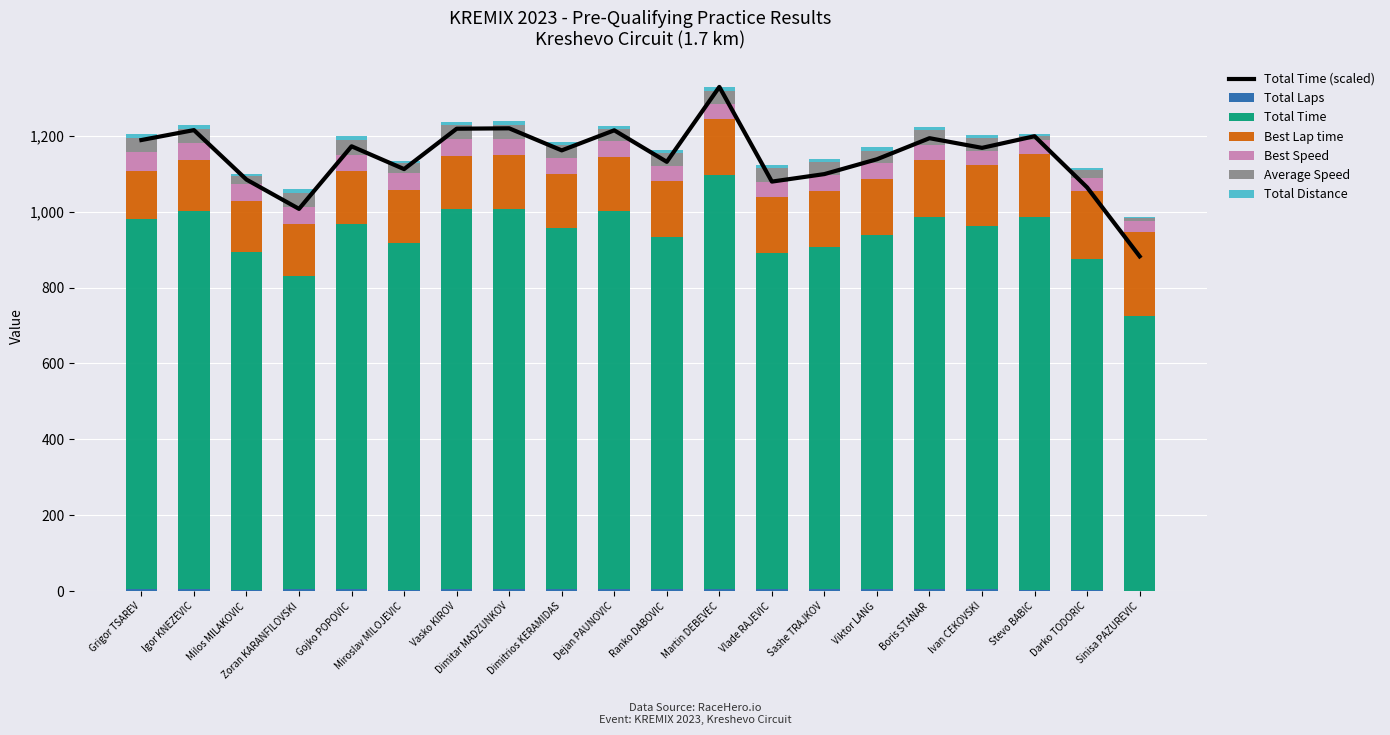

What is the maximum value for Total Distance?

10.2